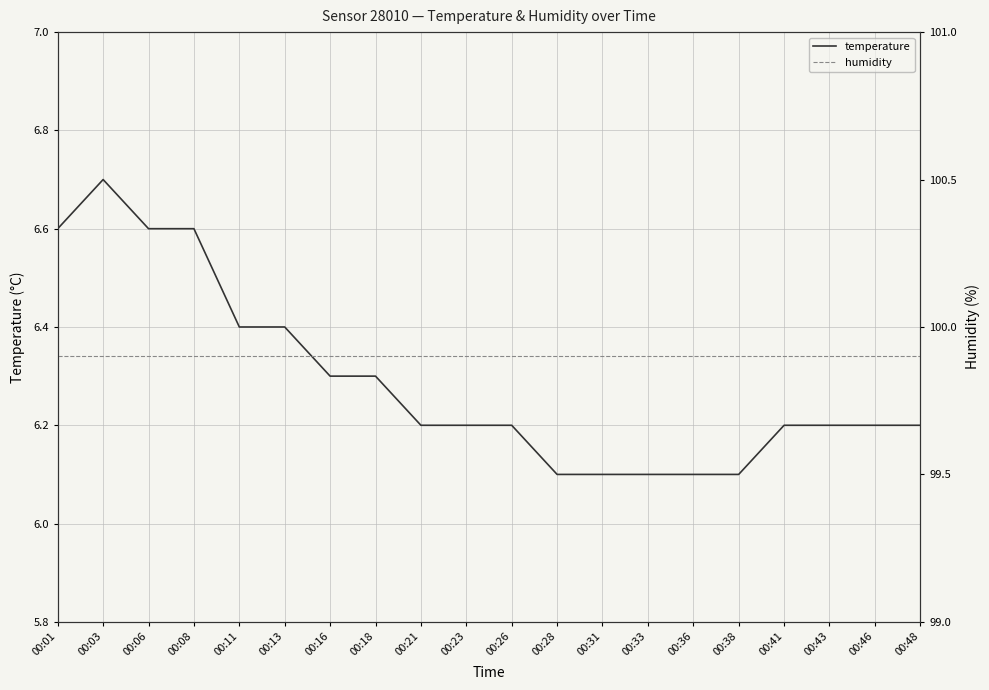

The value of humidity at 00:21 is 43.3. True or false?

False